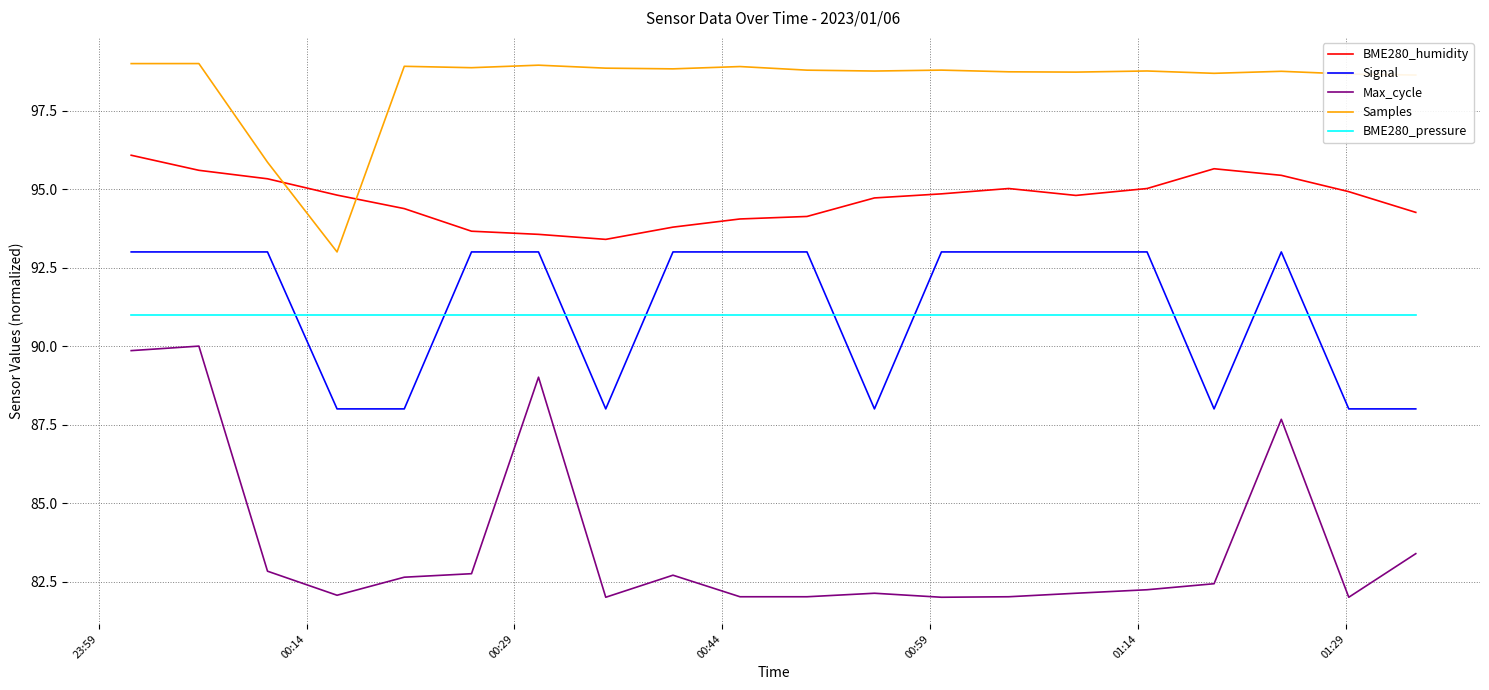

Which series has the widest spread of values?

Max_cycle